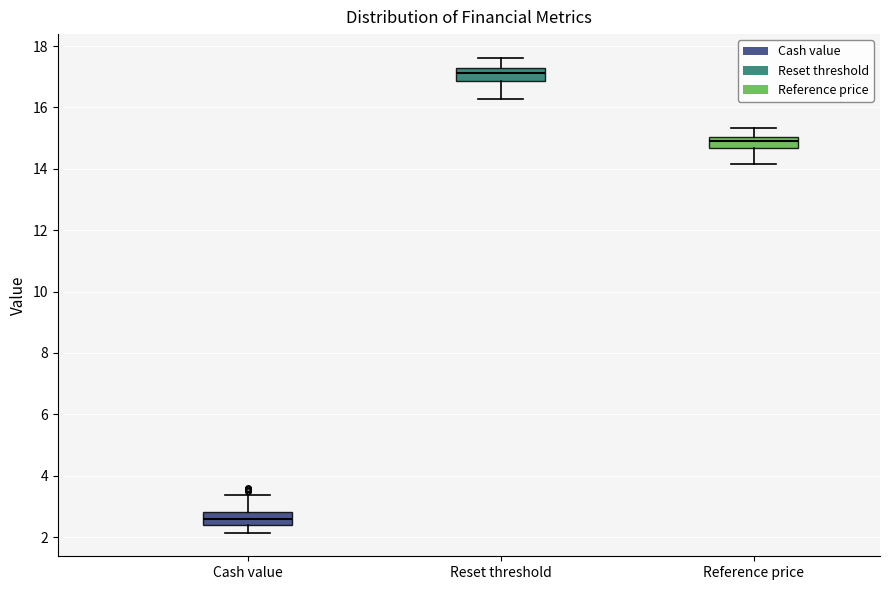

Reading left to right, transcribe this box plot: for each box, give where its median line is, the range the box spans, and where its two whiskers end, as read against the y-axis. The values are not printed on the chart, so give them approximately, as read against the axis.

Cash value: median 2.6, box 2.4 to 2.8, whiskers 2.2 to 3.4
Reset threshold: median 17.2, box 16.8 to 17.4, whiskers 16.2 to 17.6
Reference price: median 14.8, box 14.6 to 15.0, whiskers 14.2 to 15.4